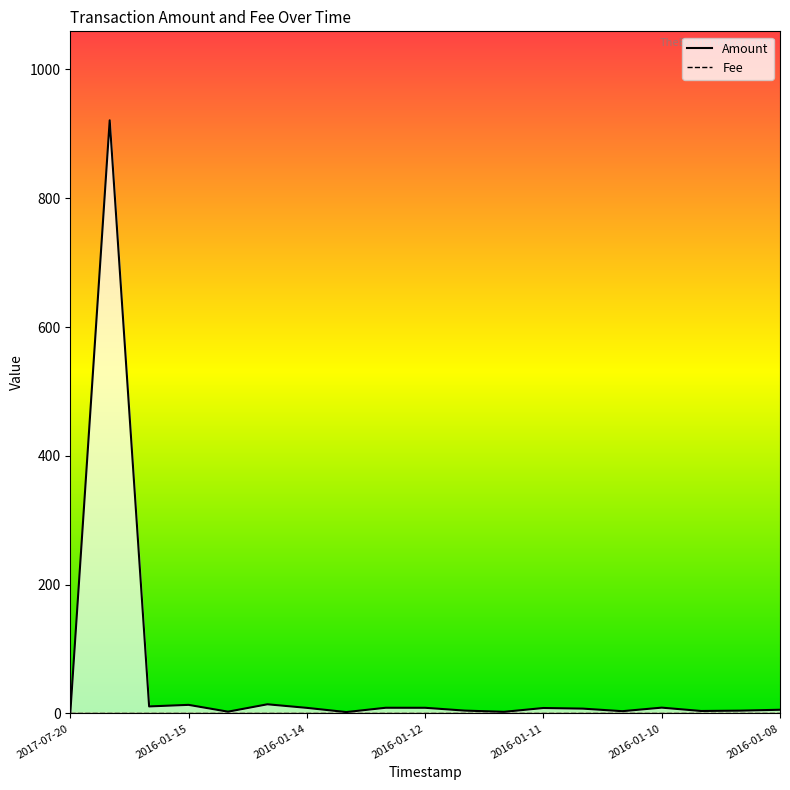

Which series has the largest total across all categories?

Amount